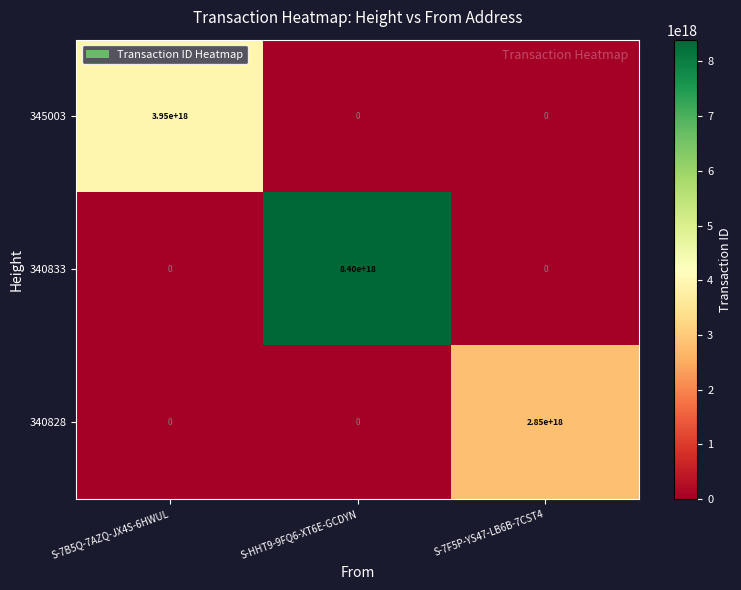

Which category has the highest value across all series?

S-HHT9-9FQ6-XT6E-GCDYN